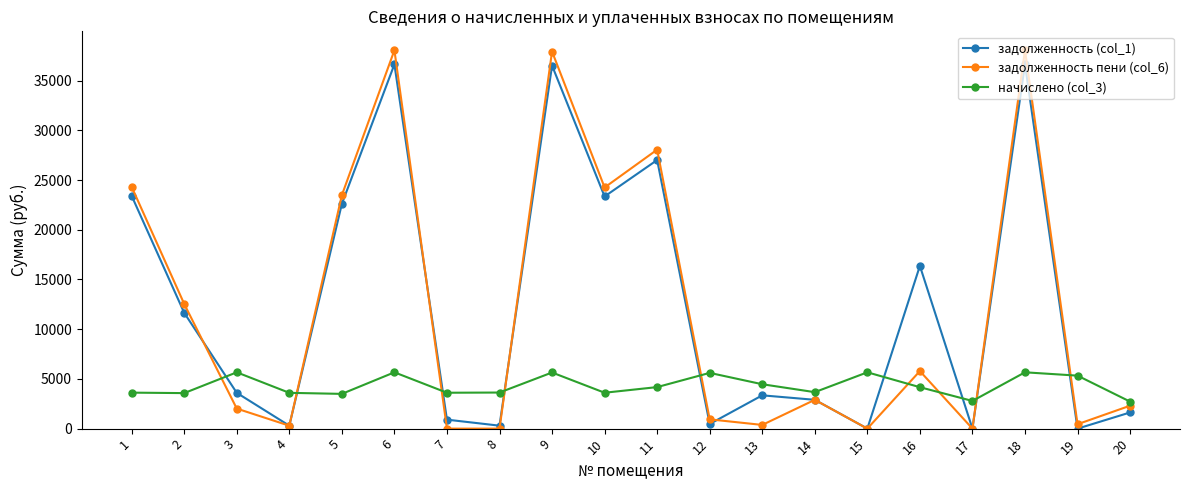

What is the difference between the maximum and second lowest values in the начислено (col_3) series?

2880.0